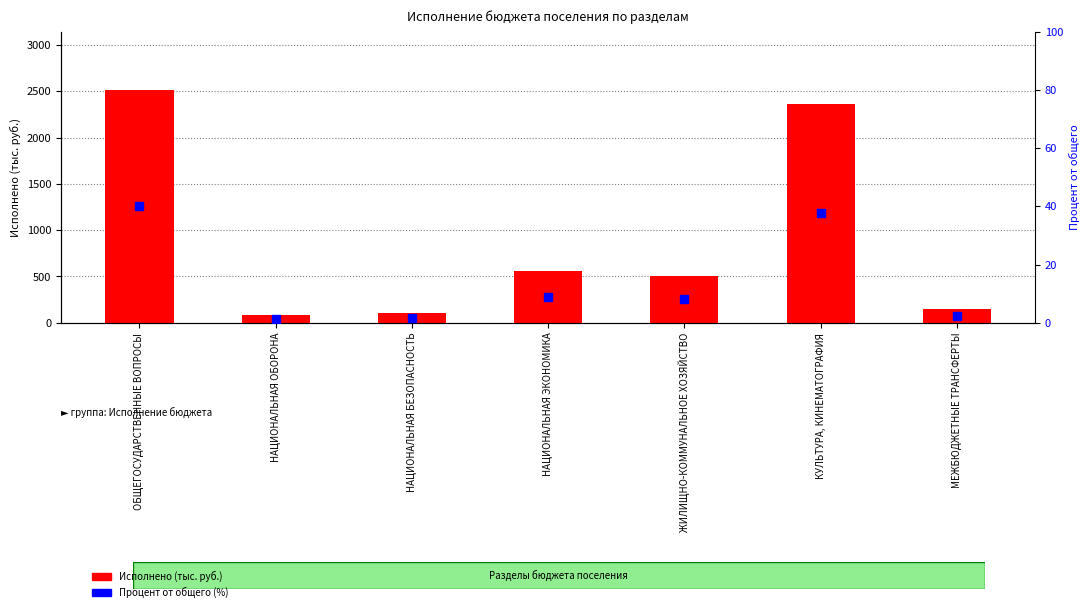

Which series has the largest Y range (max minus min)?

Исполнено (тыс. руб.)